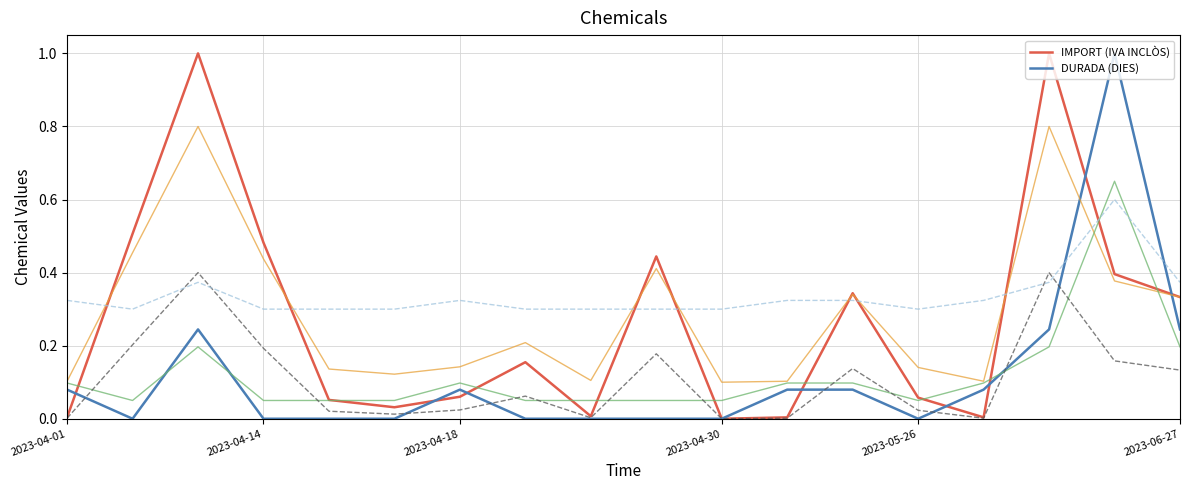

List the series in order of their overall mean, highest first.

IMPORT (IVA INCLÒS), DURADA (DIES)